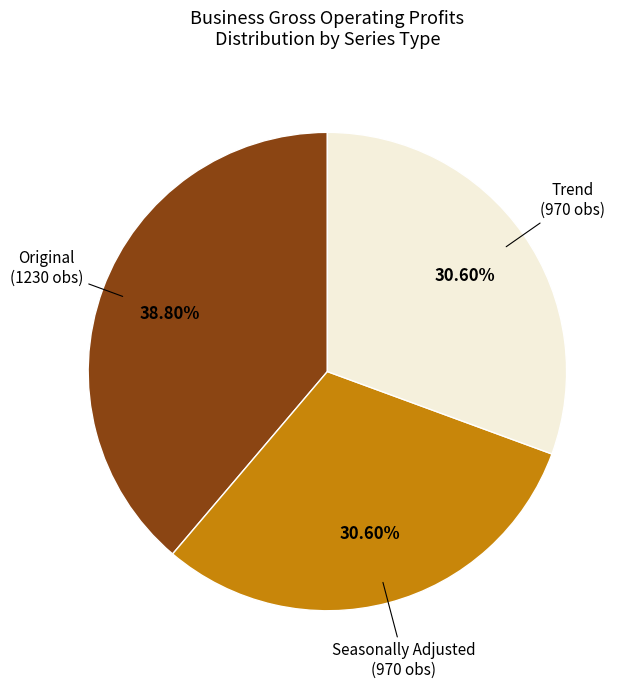

Is there a majority slice in this chart?

No